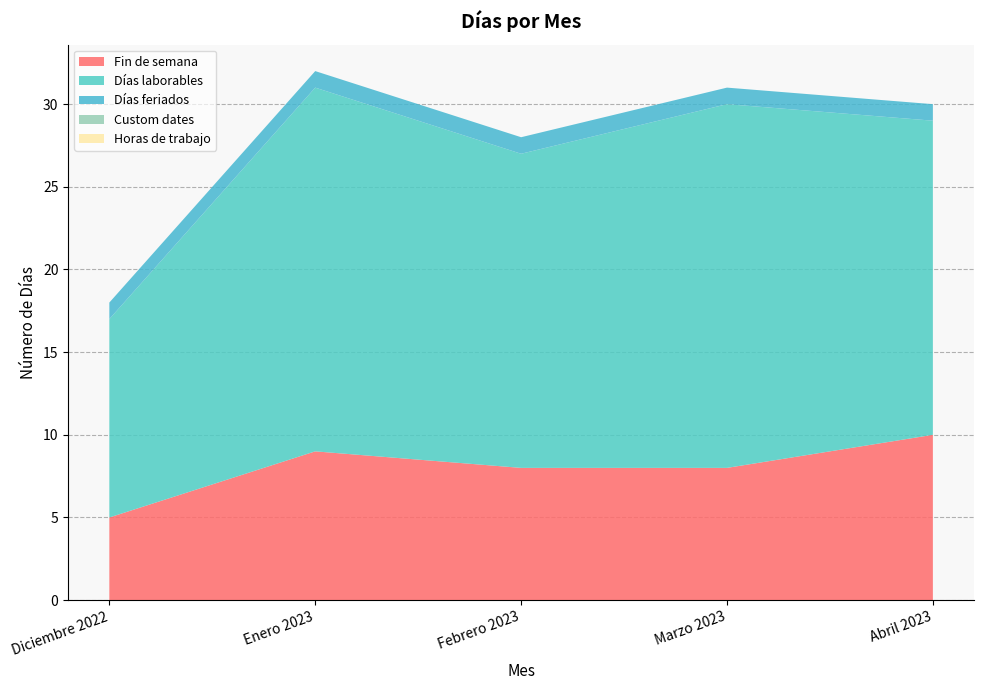

Reading left to right, extract all data points from this chart.

Fin de semana: Diciembre 2022=5	Enero 2023=9	Febrero 2023=8	Marzo 2023=8	Abril 2023=10
Días laborables: Diciembre 2022=12	Enero 2023=22	Febrero 2023=19	Marzo 2023=22	Abril 2023=19
Días feriados: Diciembre 2022=1	Enero 2023=1	Febrero 2023=1	Marzo 2023=1	Abril 2023=1
Custom dates: Diciembre 2022=0	Enero 2023=0	Febrero 2023=0	Marzo 2023=0	Abril 2023=0
Horas de trabajo: Diciembre 2022=0	Enero 2023=0	Febrero 2023=0	Marzo 2023=0	Abril 2023=0